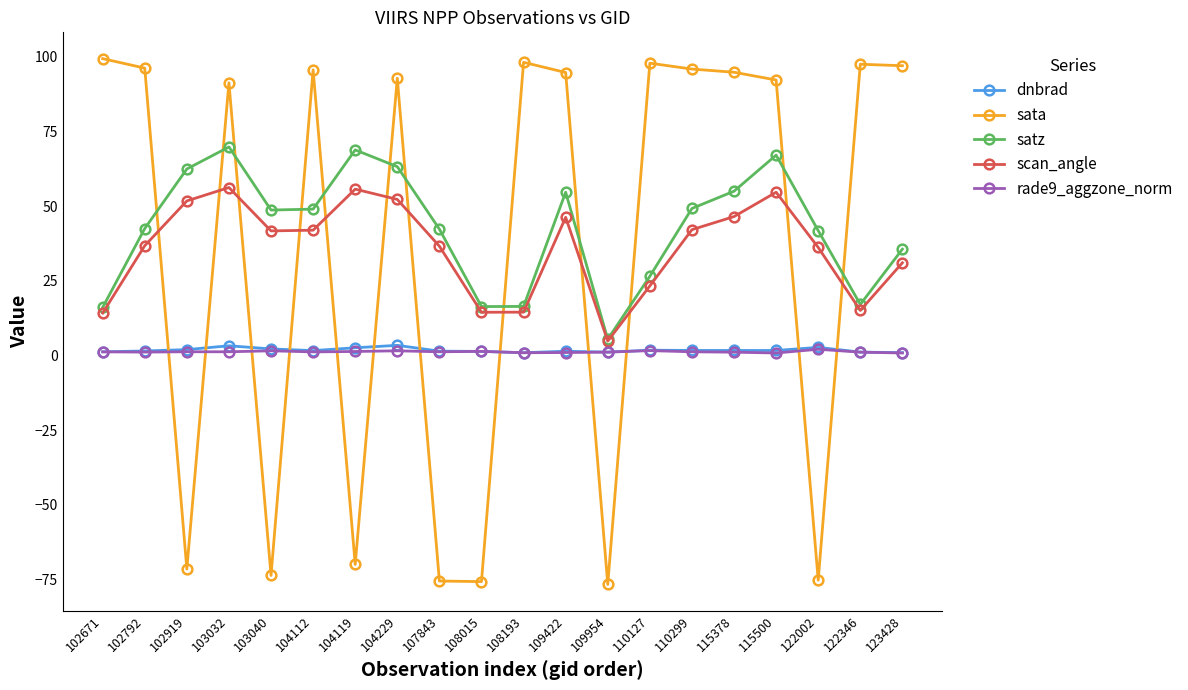

The rade9_aggzone_norm series shows 1.2 at 104112. True or false?

True